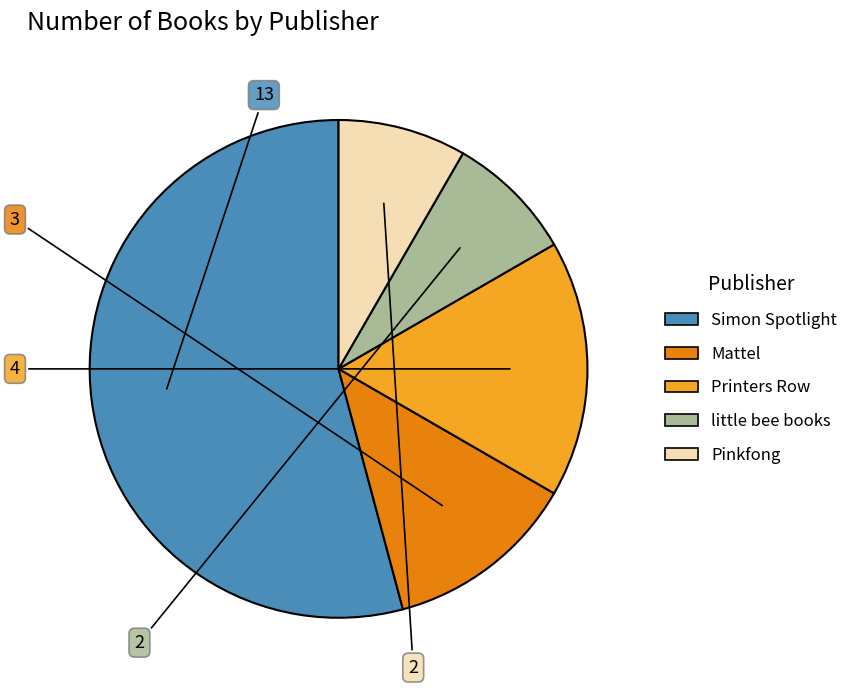

Is there any slice that represents more than half of the pie?

Yes